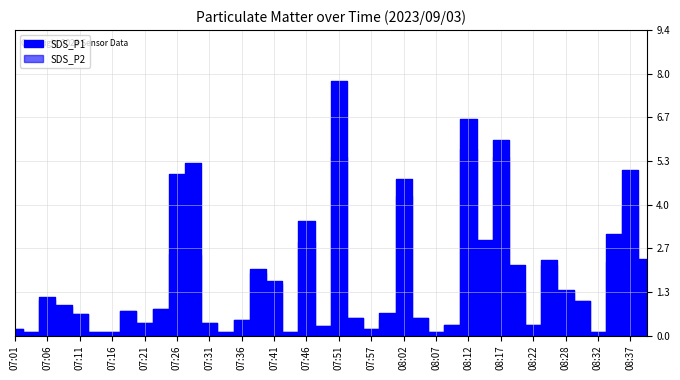

At which label is SDS_P2 closest to 2?

07:39